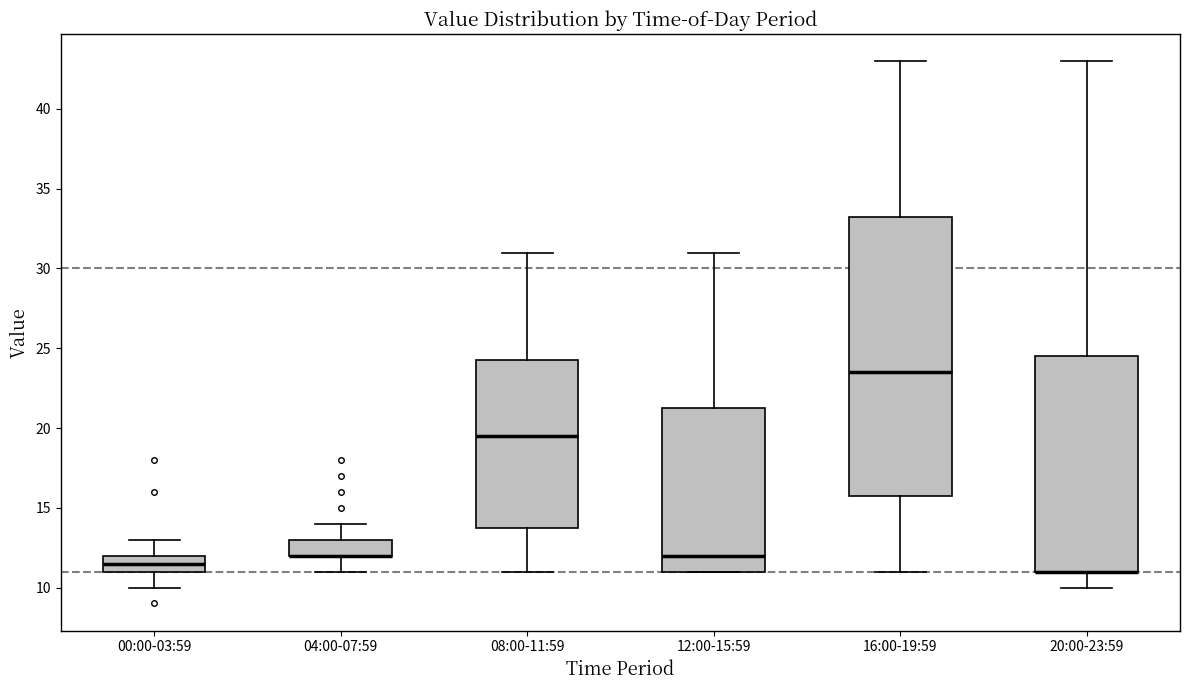

Comparing the boxes themselves (not the whiskers), which one is the tallest?

16:00-19:59